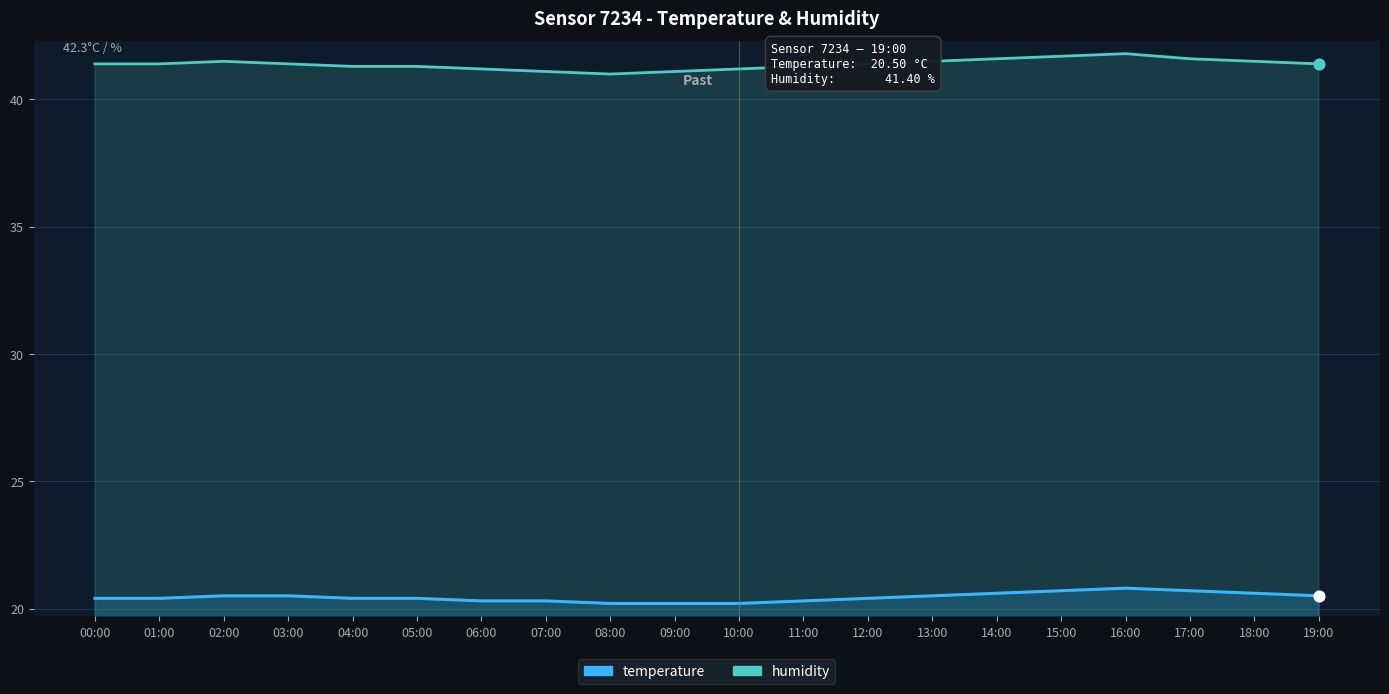

Which series has the widest spread of Y values?

humidity